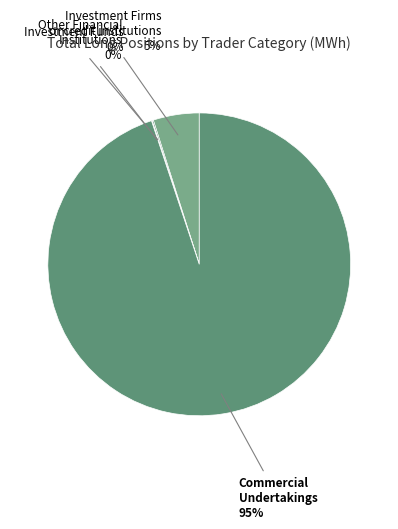

Count the number of slices in the pie.

4